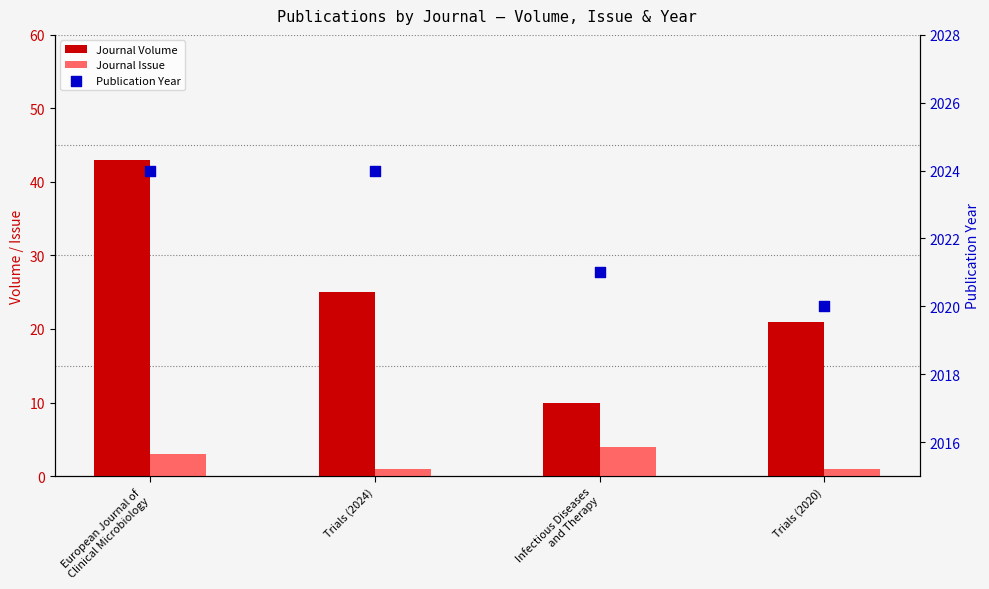

At which category is the sum across all series the highest?

European Journal of
Clinical Microbiology